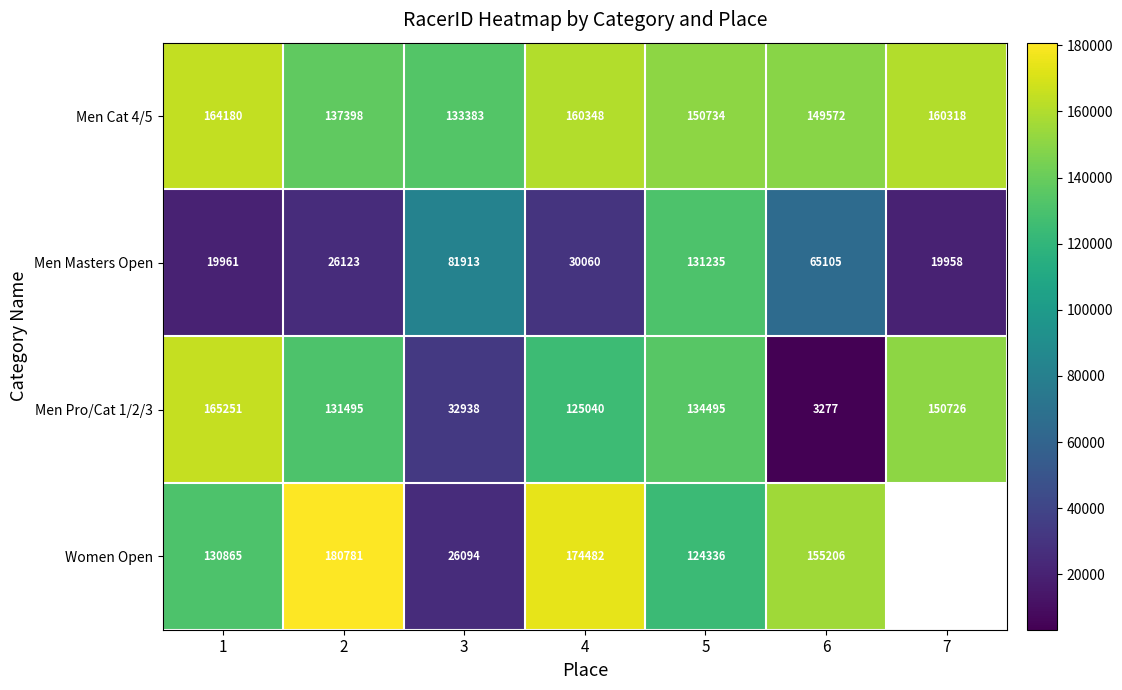

What is the spread (max minus min) of values at 6?

151929